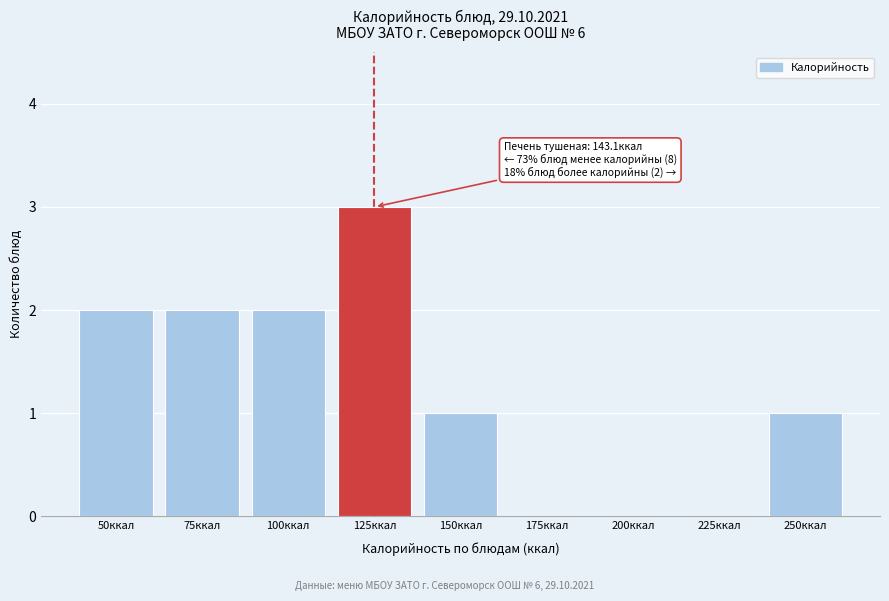

Reading left to right, transcribe all the data shown in this chart.

50ккал=2	75ккал=2	100ккал=2	125ккал=3	150ккал=1	175ккал=0	200ккал=0	225ккал=0	250ккал=1